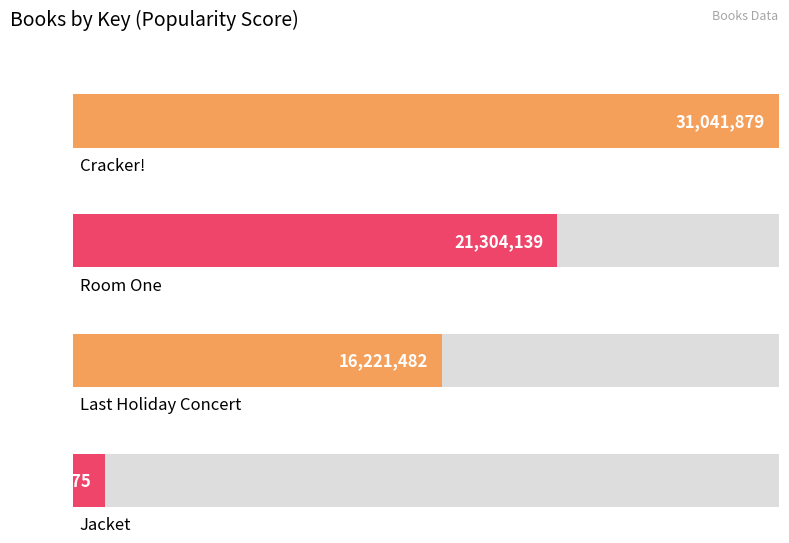

How many values are between 16221482 and 31041879?

3